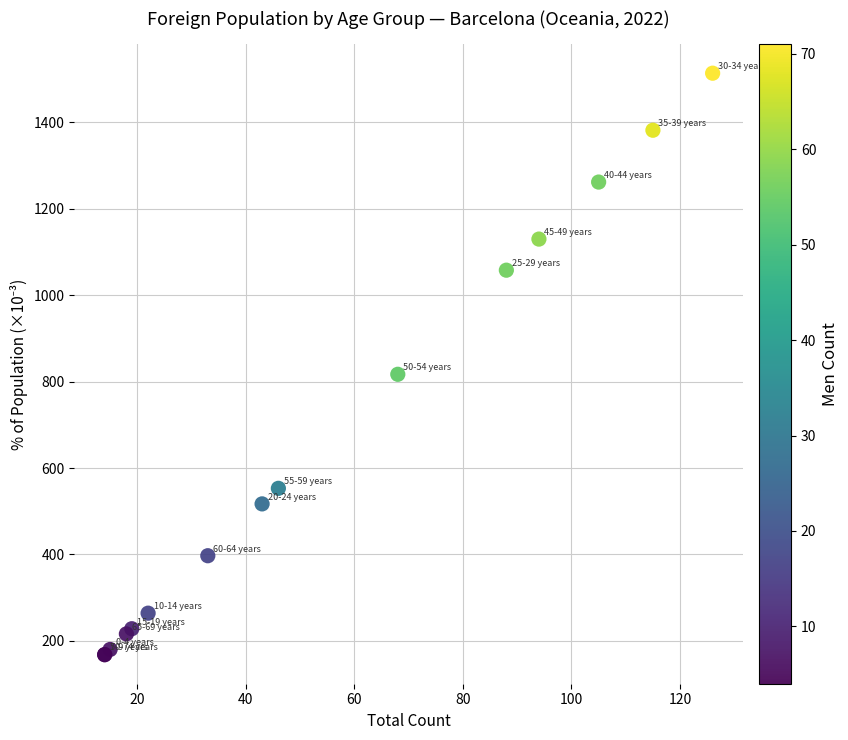

What Y value in the scatter plot is closest to 841?

817